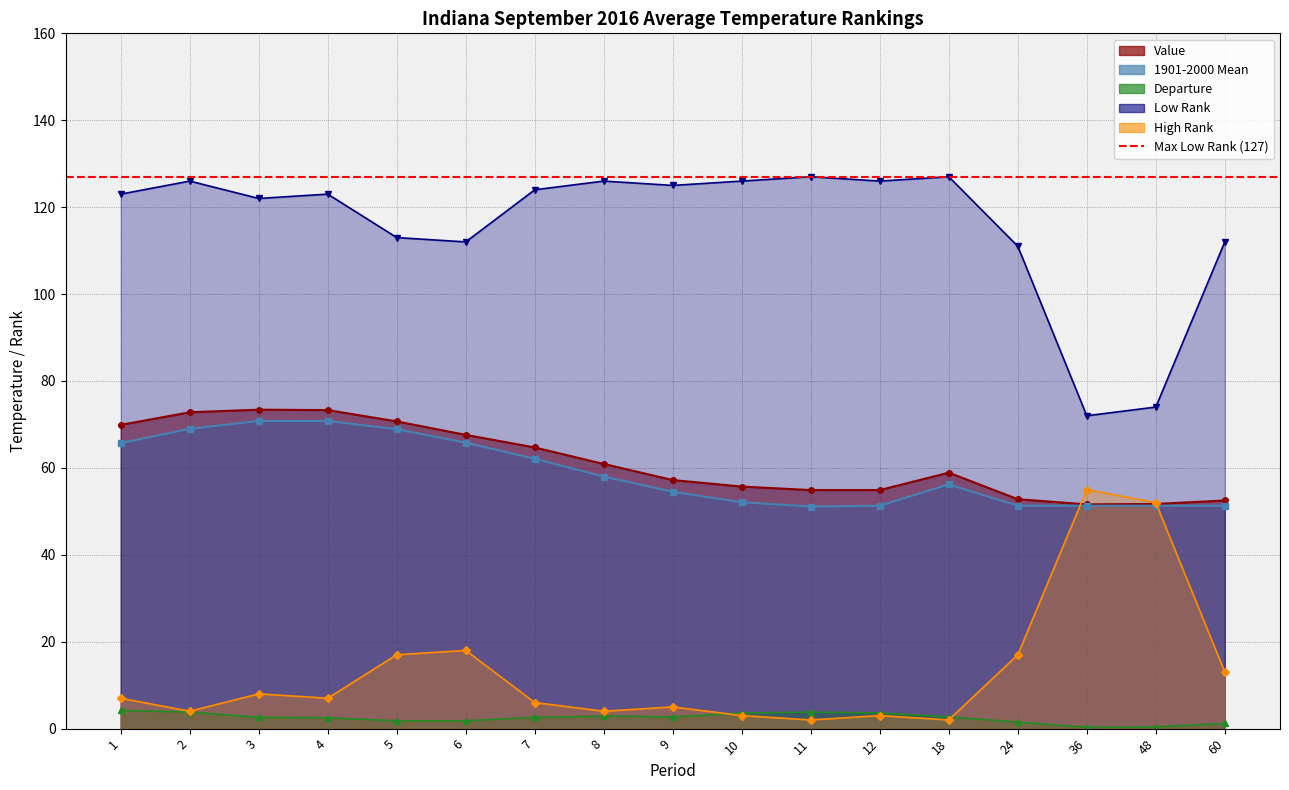

What are all the series names shown in the legend?

Value, 1901-2000 Mean, Departure, Low Rank, High Rank